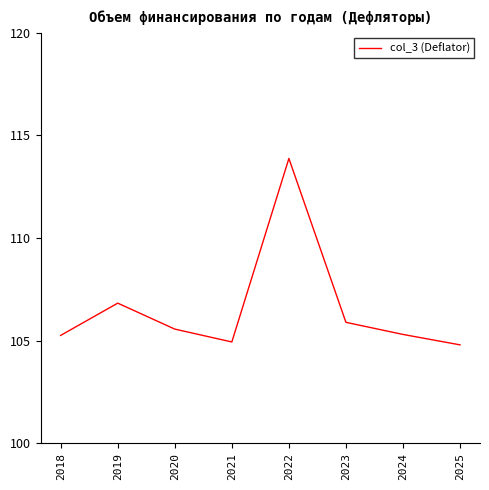

Approximately how many times larger is the value at 2020 compared to 2022?

0.9